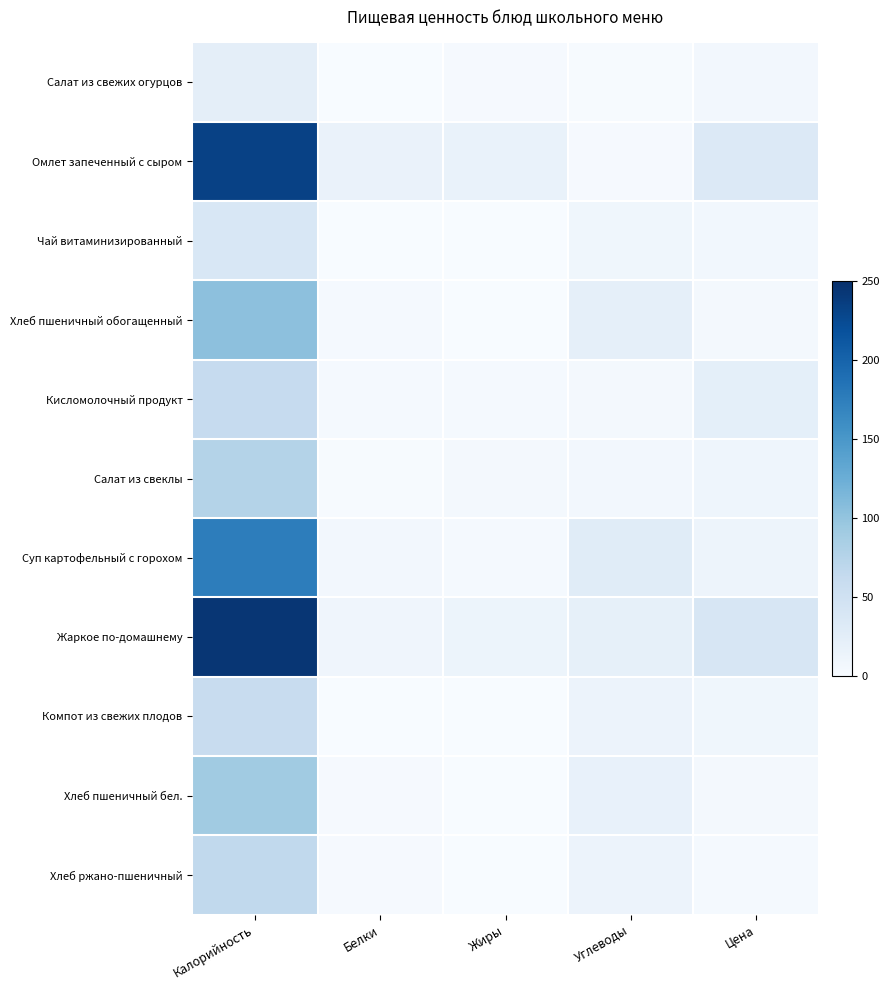

Reading left to right, transcribe all the data shown in this chart.

Салат из свежих огурцов: Калорийность=24.0	Белки=0.3	Жиры=2.0	Углеводы=1.1	Цена=5.9
Омлет запеченный с сыром: Калорийность=232.4	Белки=16.2	Жиры=17.5	Углеводы=2.1	Цена=33.9
Чай витаминизированный: Калорийность=39.0	Белки=0.0	Жиры=0.0	Углеводы=9.7	Цена=7.1
Хлеб пшеничный обогащенный: Калорийность=104.0	Белки=3.2	Жиры=0.4	Углеводы=22.0	Цена=4.9
Кисломолочный продукт: Калорийность=62.0	Белки=3.2	Жиры=3.2	Углеводы=4.5	Цена=22.9
Салат из свеклы: Калорийность=76.4	Белки=1.1	Жиры=5.1	Углеводы=6.6	Цена=11.7
Суп картофельный с горохом: Калорийность=175.7	Белки=6.6	Жиры=3.9	Углеводы=28.6	Цена=12.3
Жаркое по-домашнему: Калорийность=244.0	Белки=10.3	Жиры=13.1	Углеводы=21.2	Цена=40.5
Компот из свежих плодов: Калорийность=58.7	Белки=0.2	Жиры=0.2	Углеводы=13.9	Цена=9.7
Хлеб пшеничный бел.: Калорийность=91.0	Белки=2.8	Жиры=0.3	Углеводы=19.2	Цена=4.3
Хлеб ржано-пшеничный: Калорийность=66.0	Белки=2.4	Жиры=0.3	Углеводы=13.8	Цена=3.5